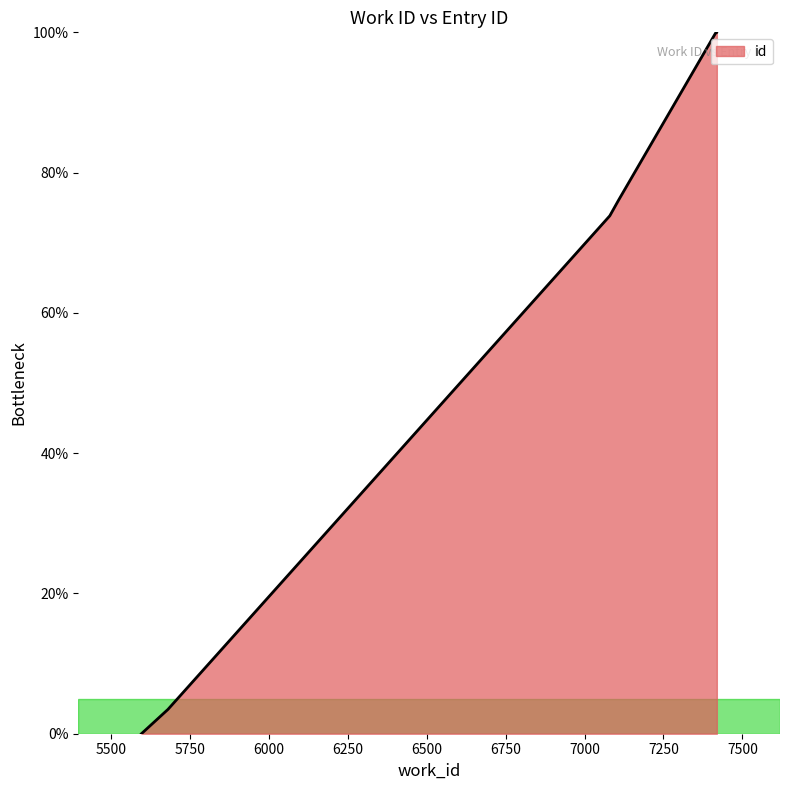

Rank the categories by value from highest to lowest.

7419, 7419, 7415, 7108, 7080, 5681, 5597